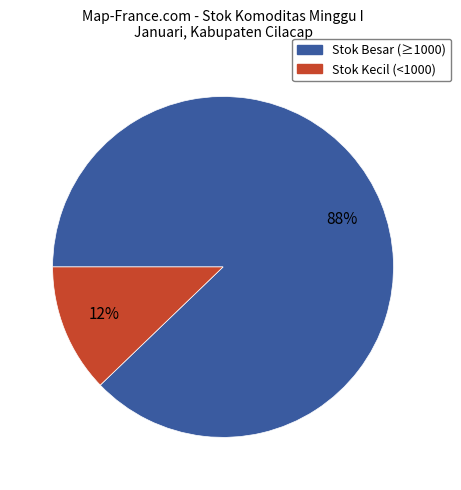

Is the sum of Stok Kecil (<1000) and Stok Besar (≥1000) greater than half?

Yes